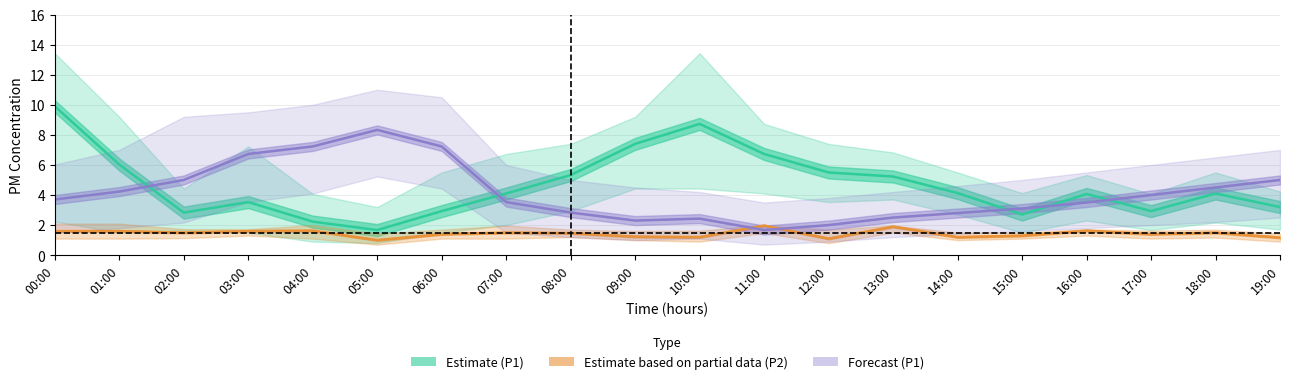

How many times do P2 (Partial) and P1 (Forecast) cross each other?

2